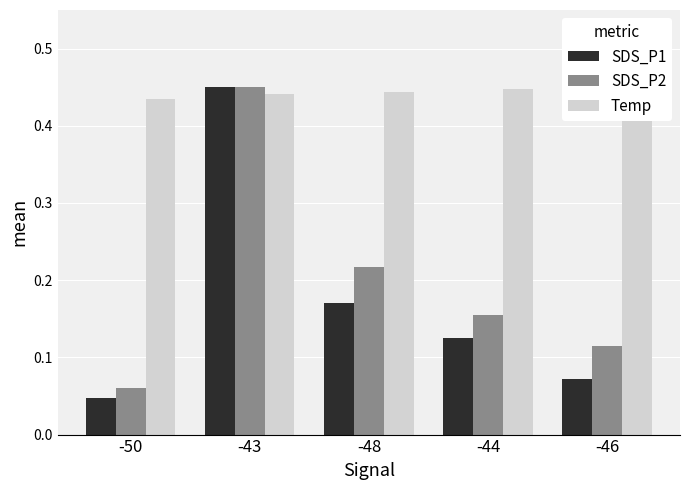

What is the total value across all series at -48?

0.8